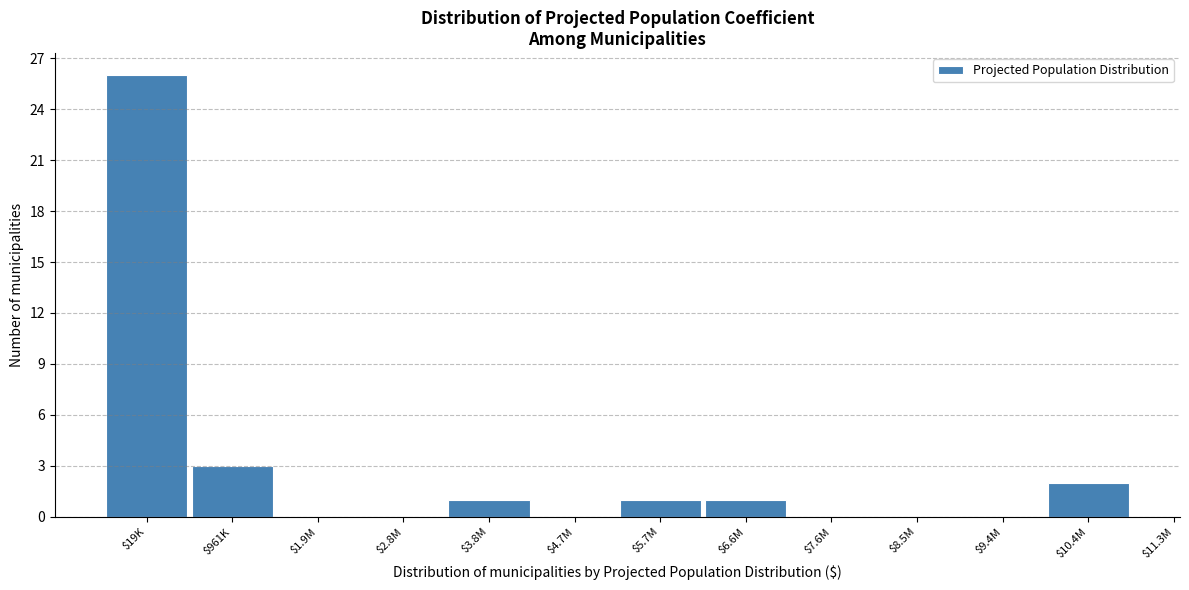

What is the sum of all values?

34